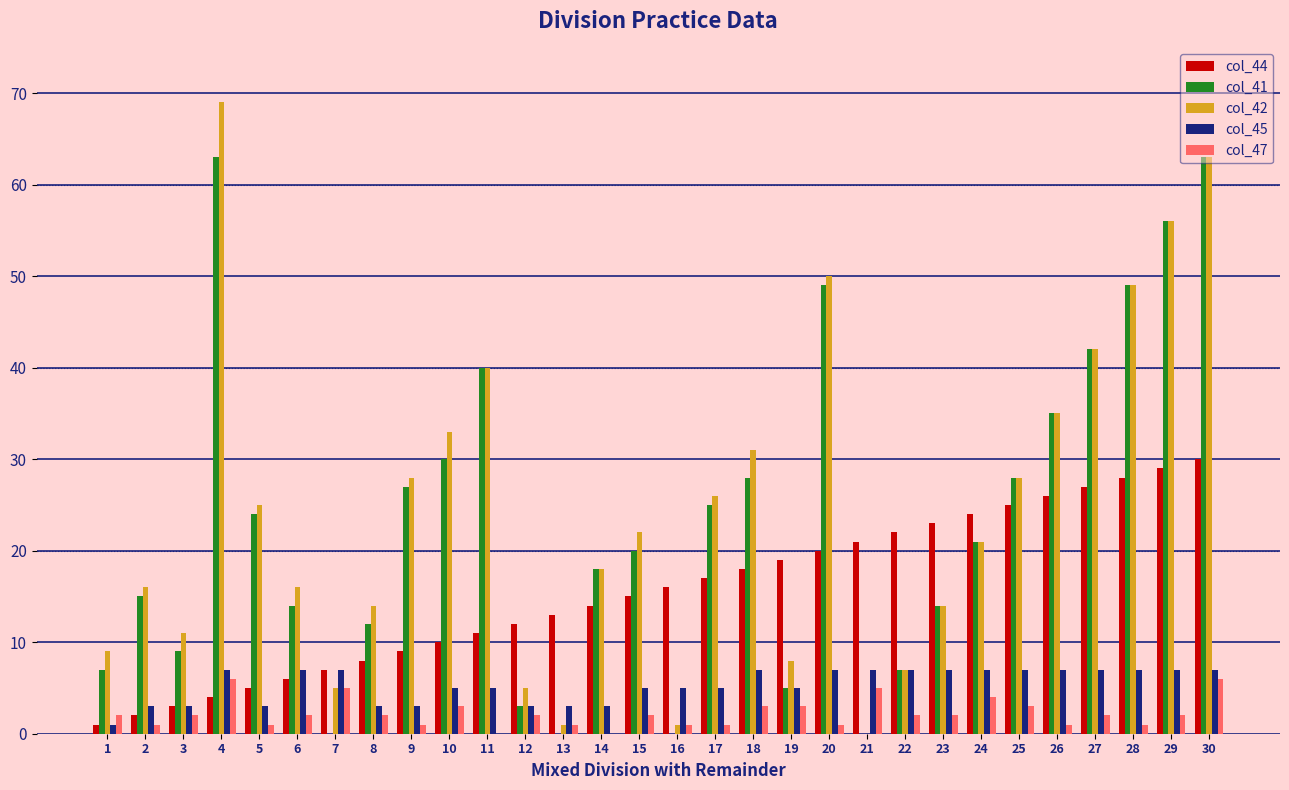

Which category has the highest value across all series?

4